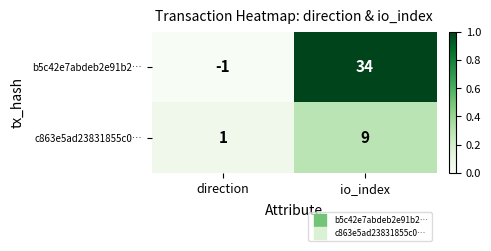

Reading left to right, what are all the values shown in this chart?

b5c42e7abdeb2e91b2…: direction=-1	io_index=34
c863e5ad23831855c0…: direction=1	io_index=9